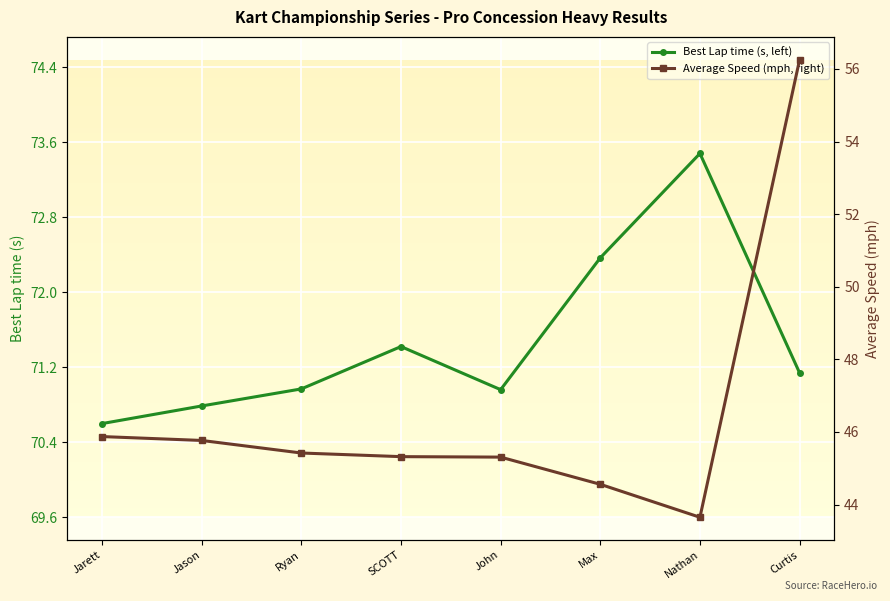

Which series has the widest spread of values?

Average Speed (mph, right)